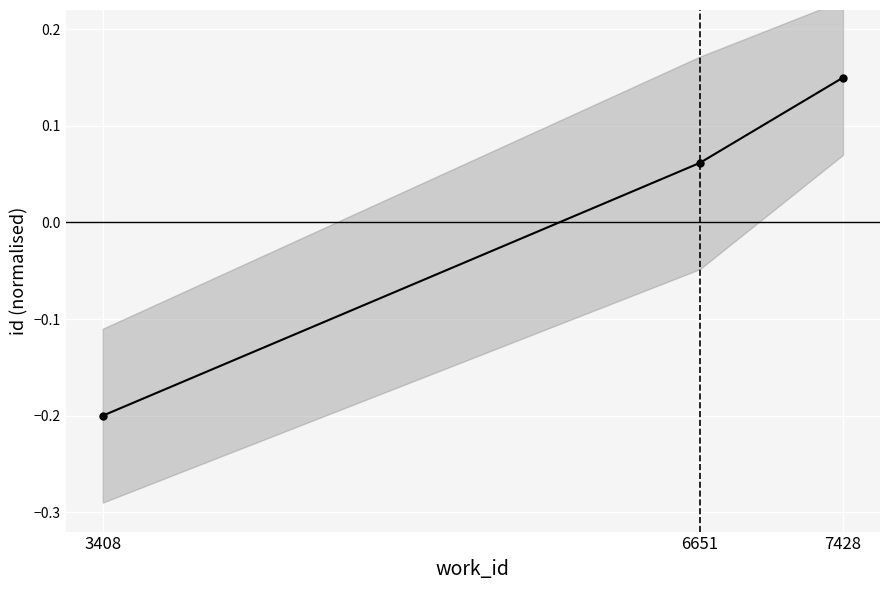

Reading left to right, extract all data points from this chart.

3408=-0.2	6651=0.1	7428=0.1